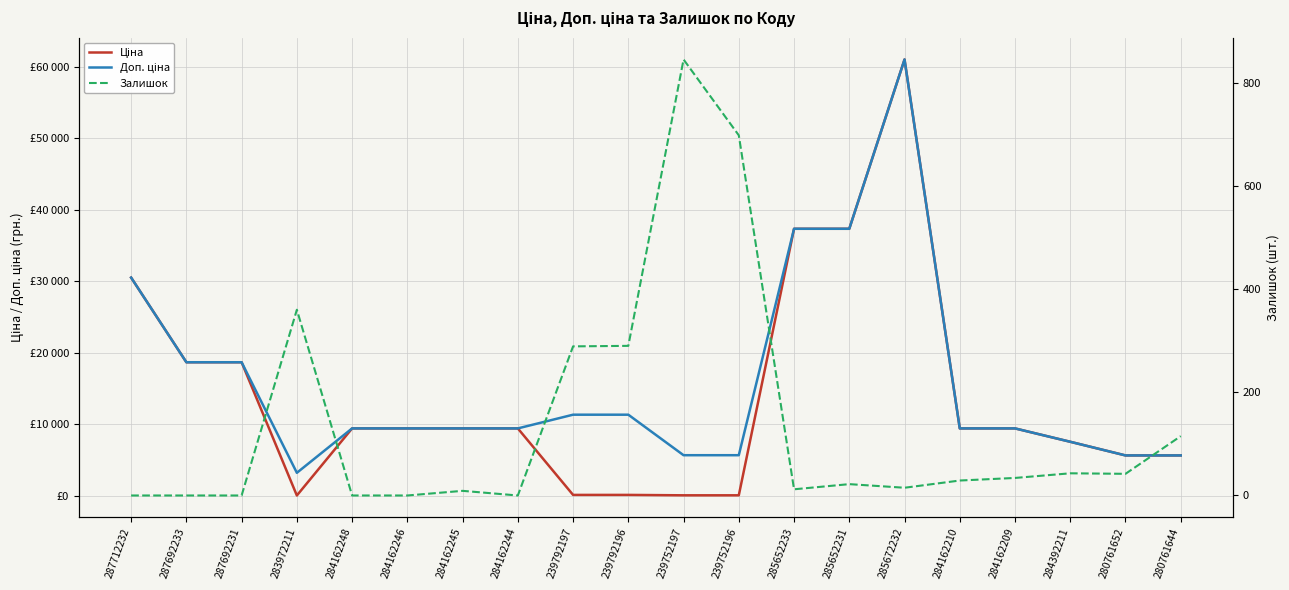

What is the difference between the highest and lowest values at 284162248?

9416.9